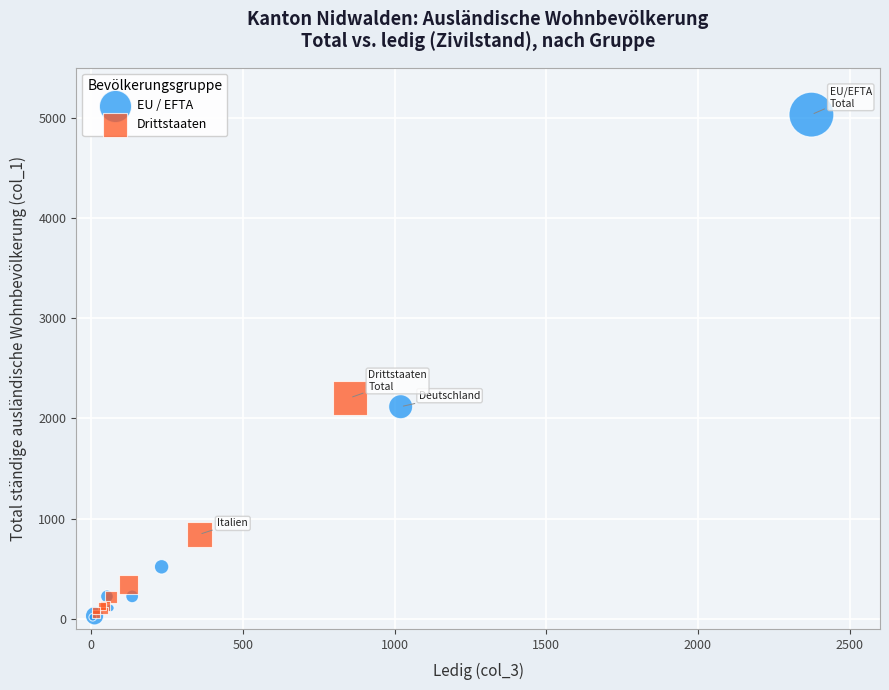

Which series has the widest spread of Y values?

EU / EFTA